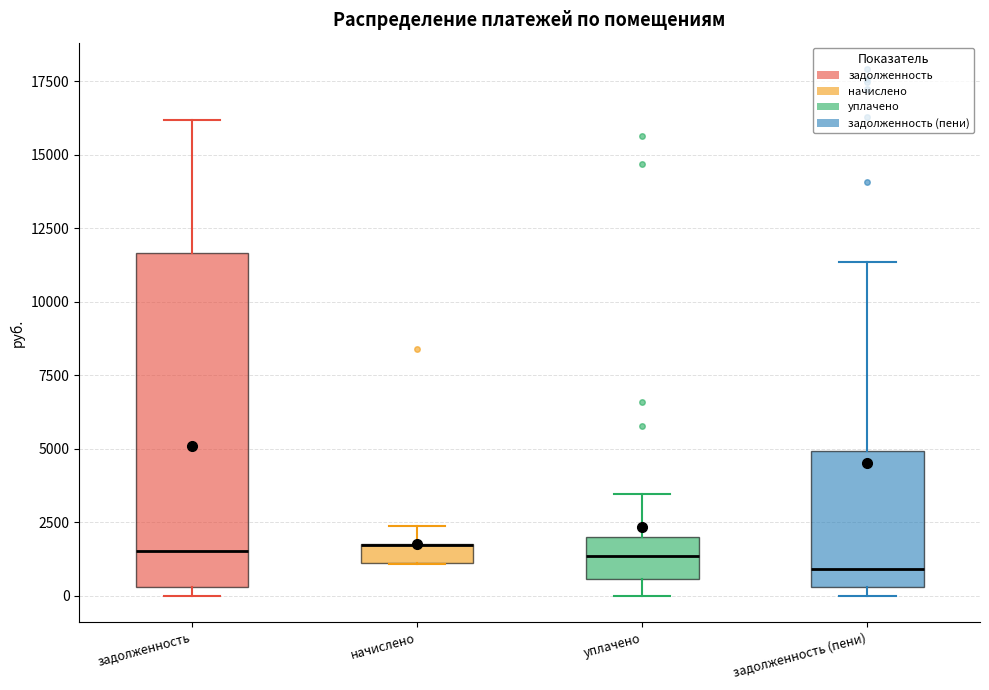

Where does the upper whisker of the box for уплачено end on the y-axis? The values are not printed on the chart, so give them approximately, as read against the axis.

3500